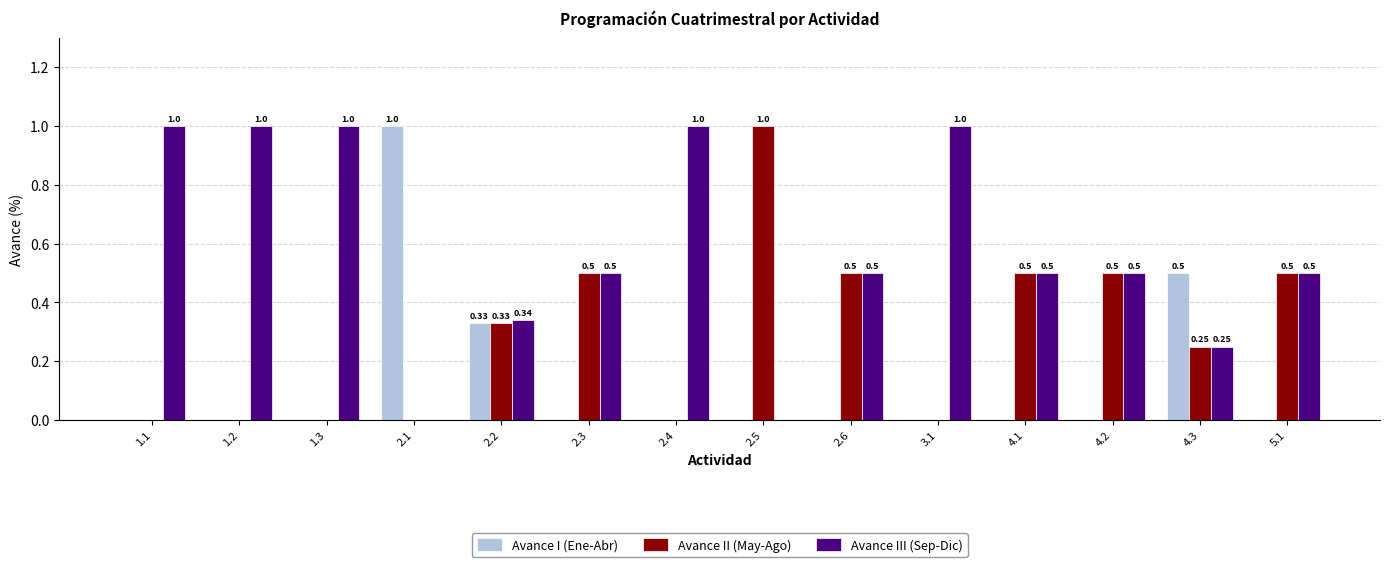

Is it true that Avance III (Sep-Dic) equals 0.1 at 4.3?

False